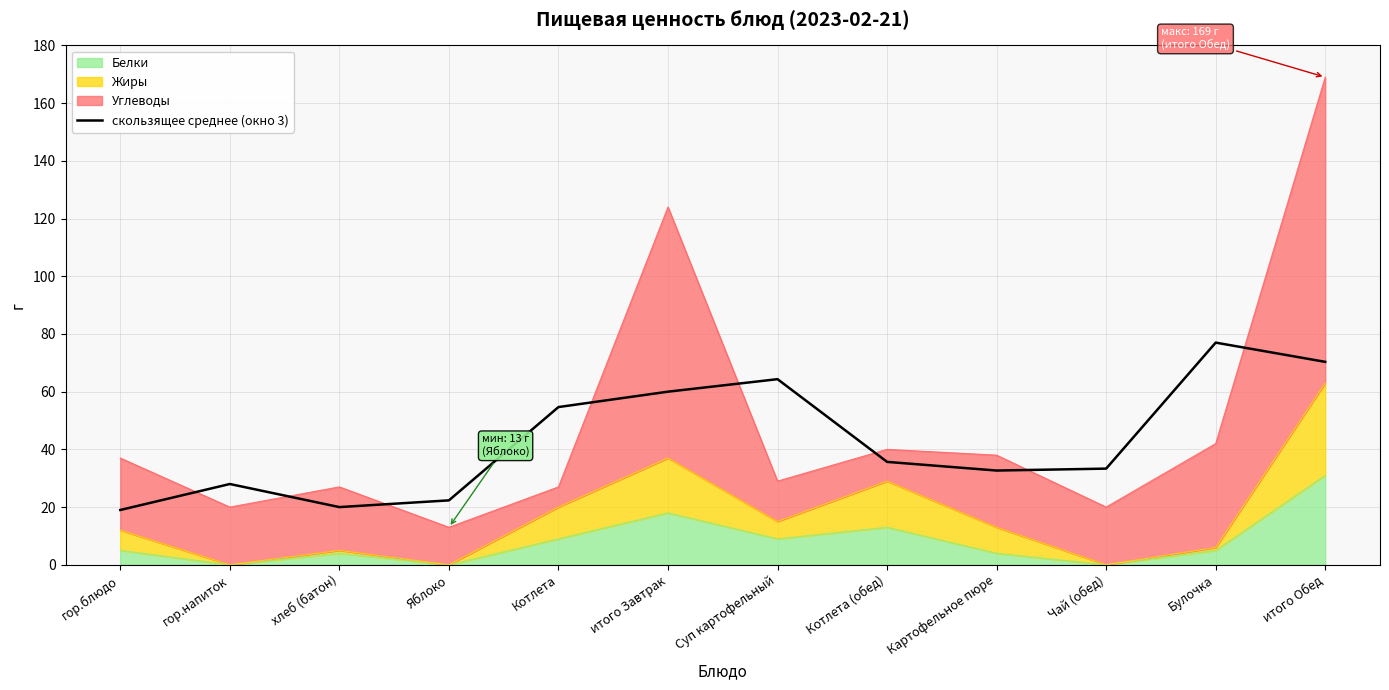

List the labels in order of value, largest first.

Булочка, итого Обед, Суп картофельный, итого Завтрак, Котлета, Котлета (обед), Чай (обед), Картофельное пюре, гор.напиток, Яблоко, хлеб (батон), гор.блюдо